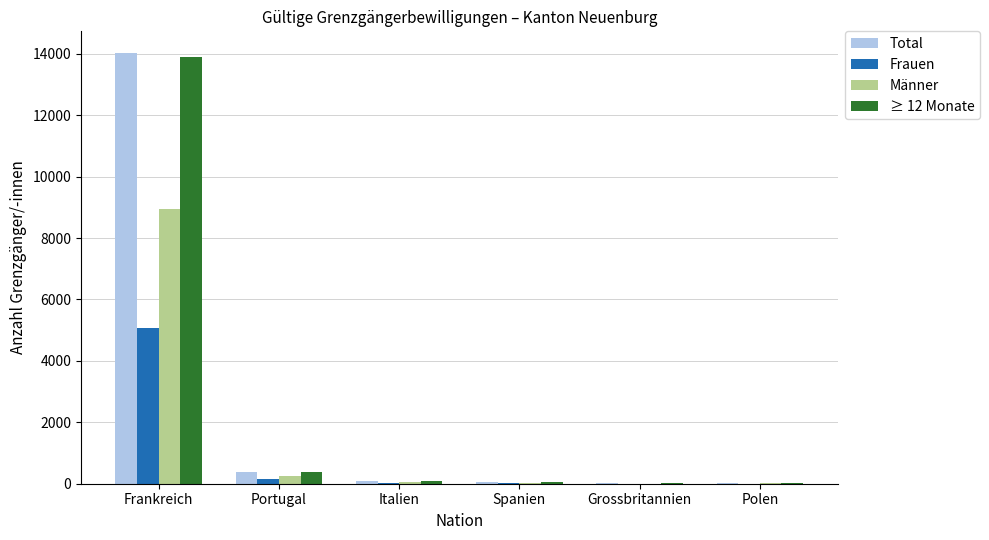

What is the greatest value displayed?

14030